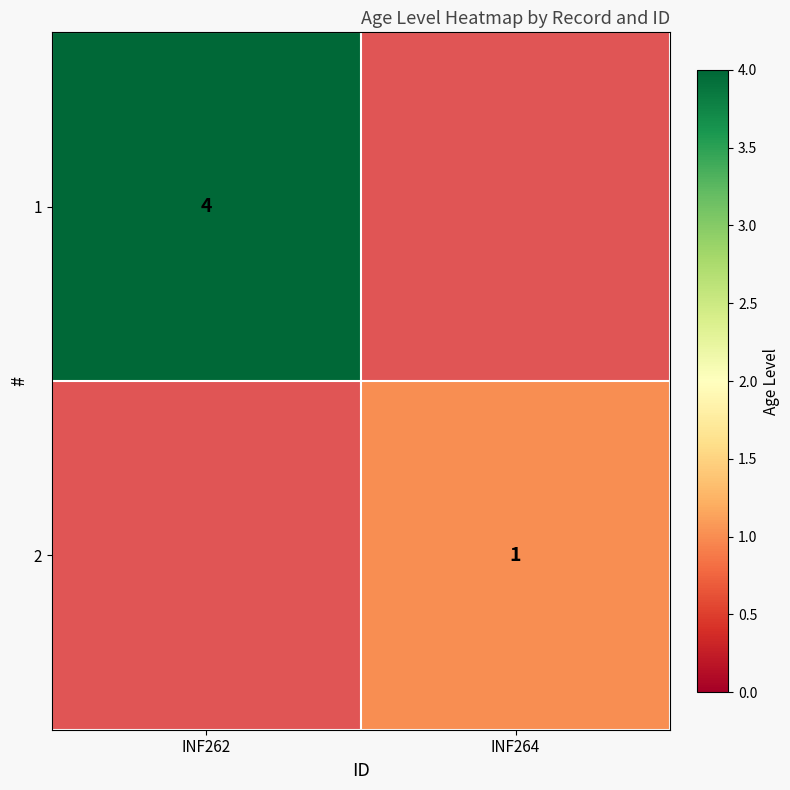

True or false: 2 has a value of 1 at INF264.

True